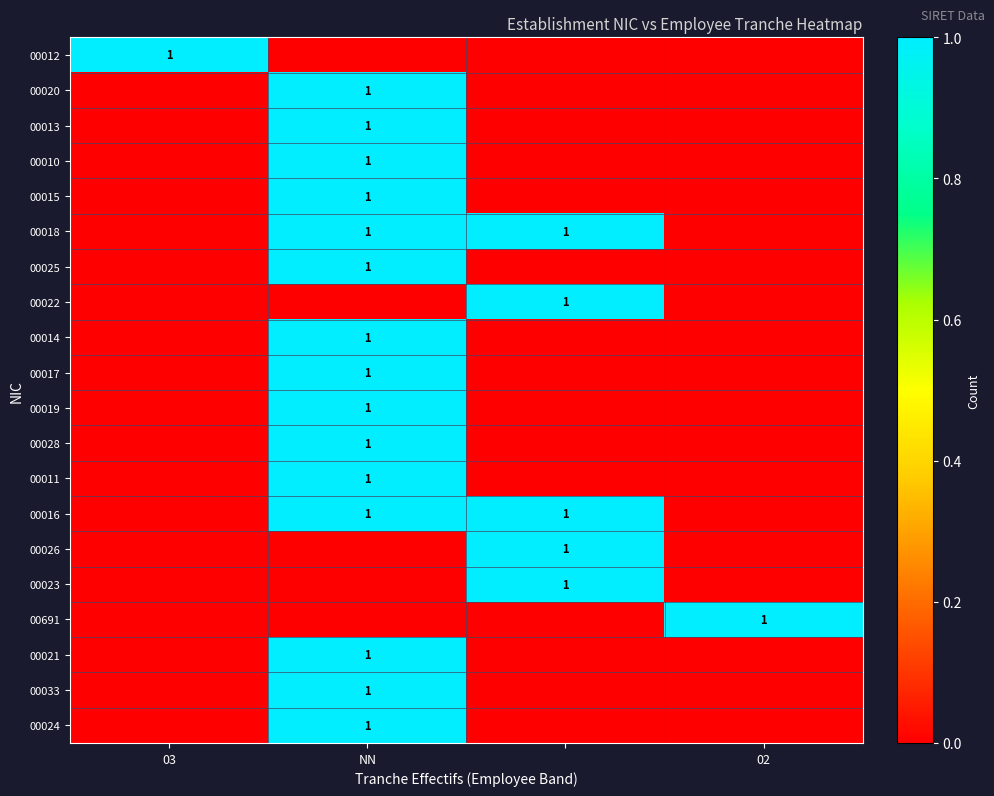

Which category has the highest value across all series?

03